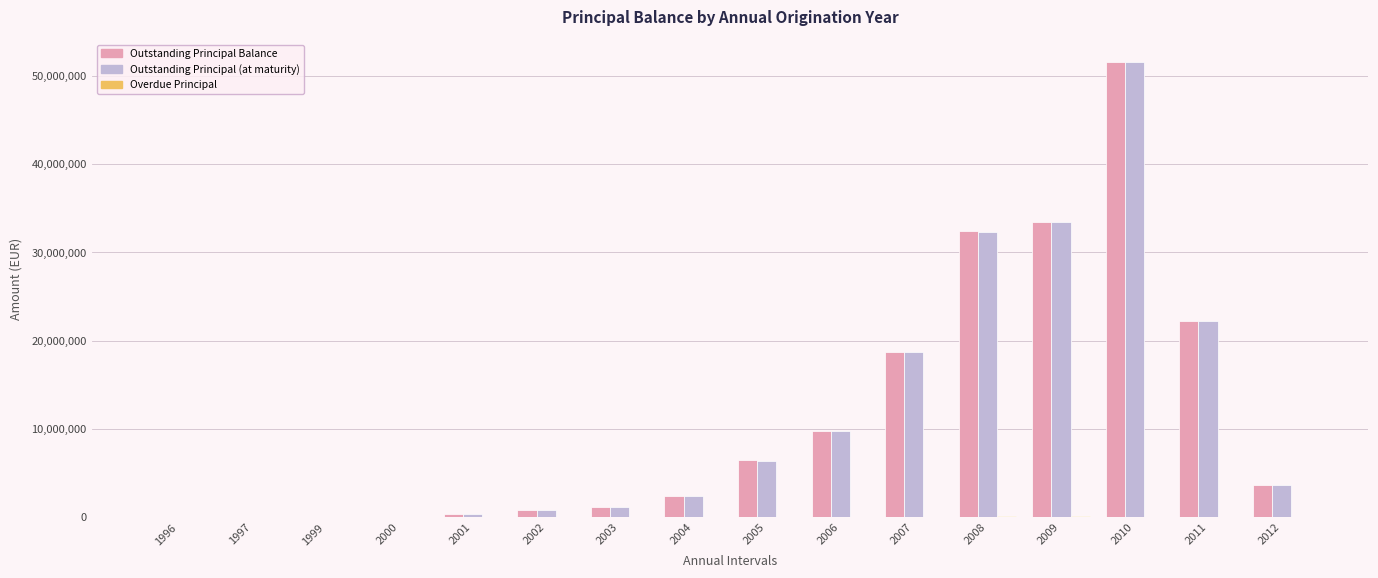

True or false: Outstanding Principal (at maturity) has a value of 5674487.0 at 2012.

False